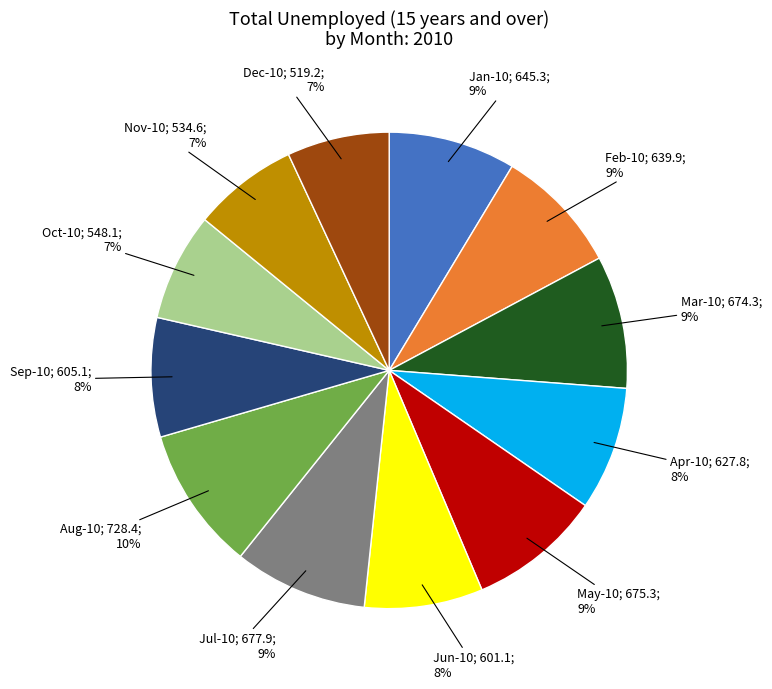

To the nearest percent, what is the difference between the largest and smallest slice percentages?

3%